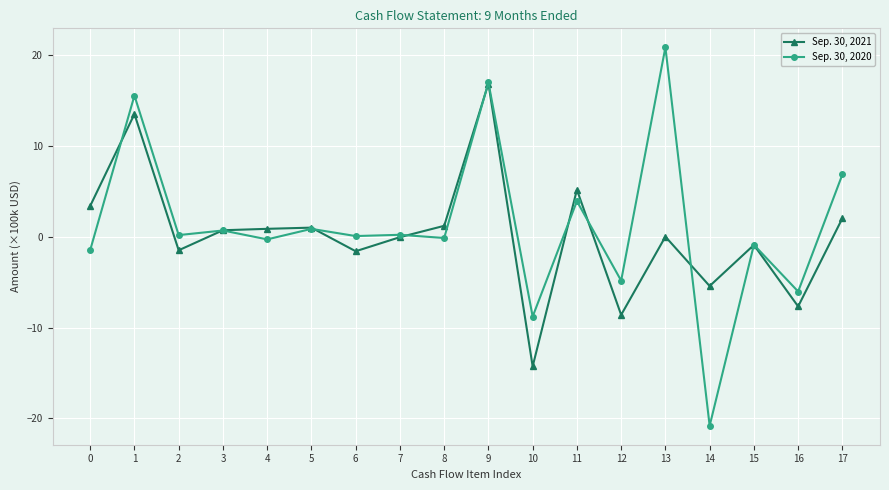

What are all the series names shown in the legend?

Sep. 30, 2021, Sep. 30, 2020